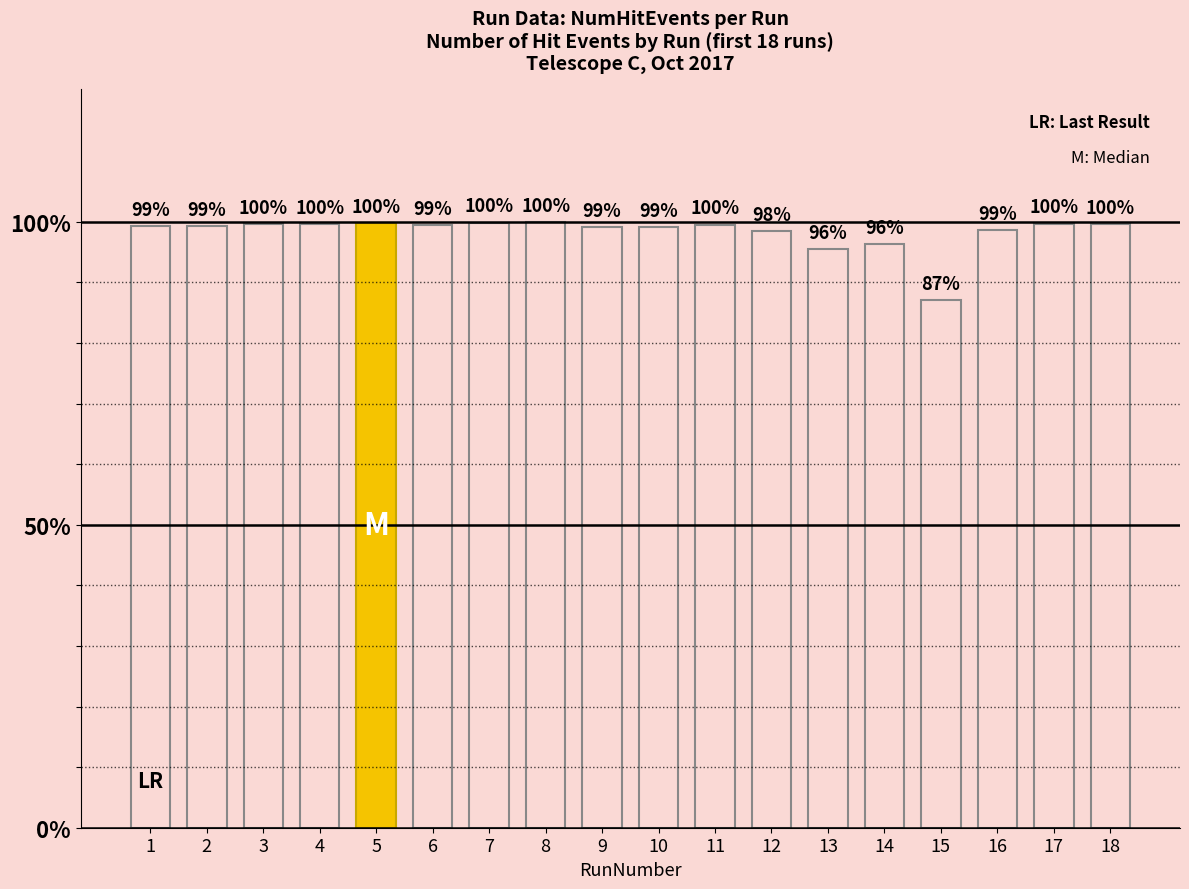

Are the bars horizontal?

No